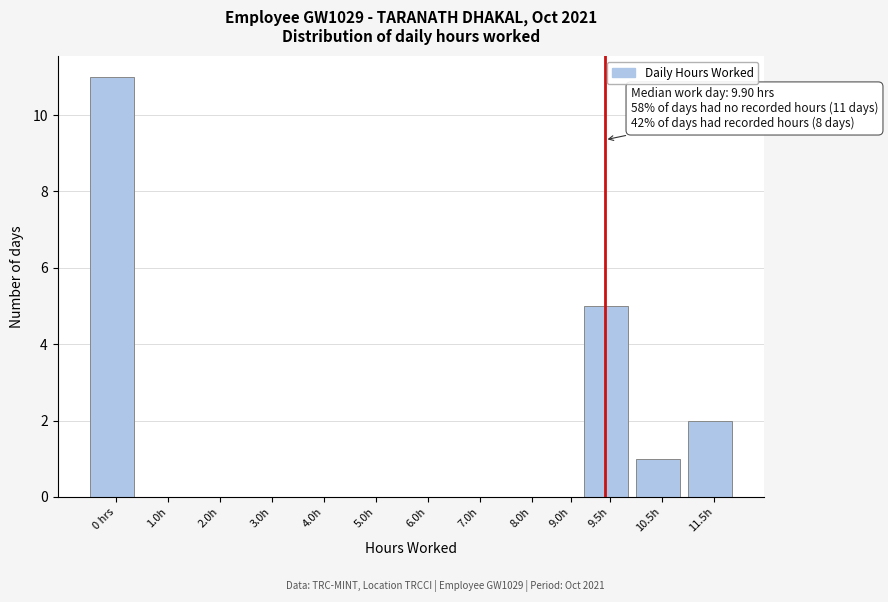

Reading left to right, list all the values displayed in this chart.

0 hrs=11	1.0h=0	2.0h=0	3.0h=0	4.0h=0	5.0h=0	6.0h=0	7.0h=0	8.0h=0	9.0h=0	9.5h=5	10.5h=1	11.5h=2